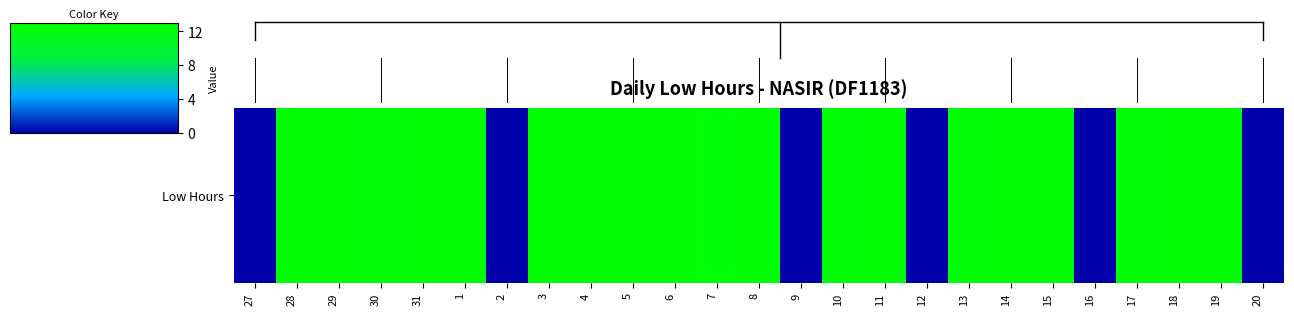

At which category does the chart reach its minimum across all series?

27